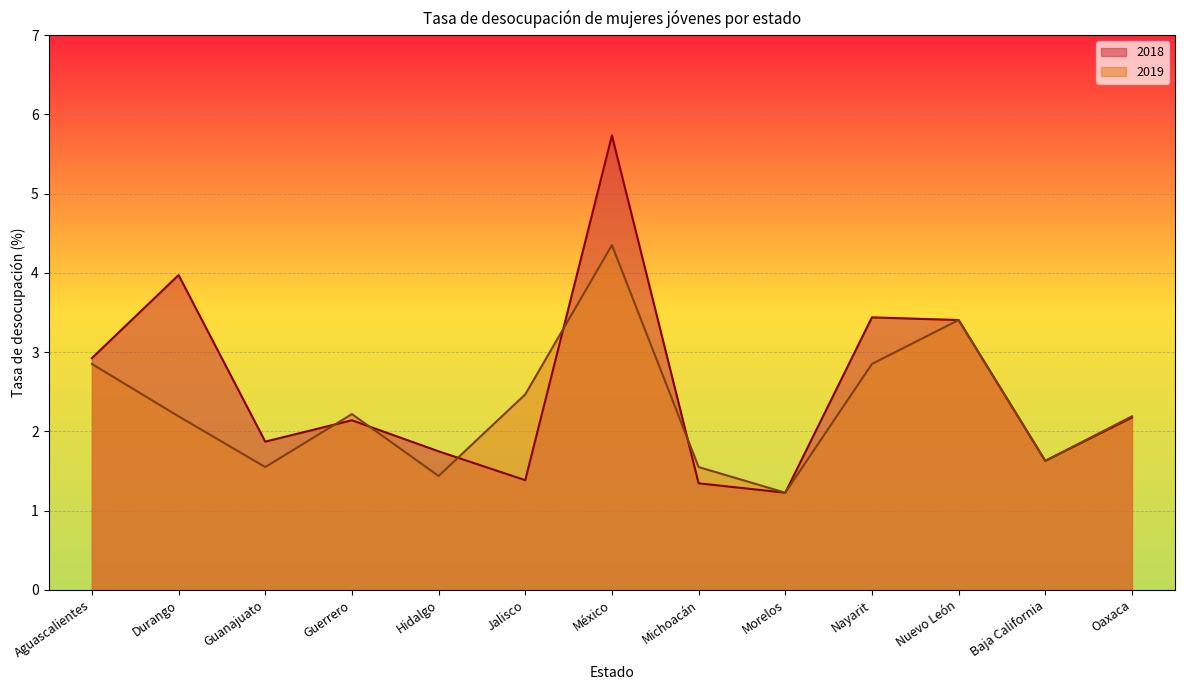

At which category is the sum across all series the highest?

México